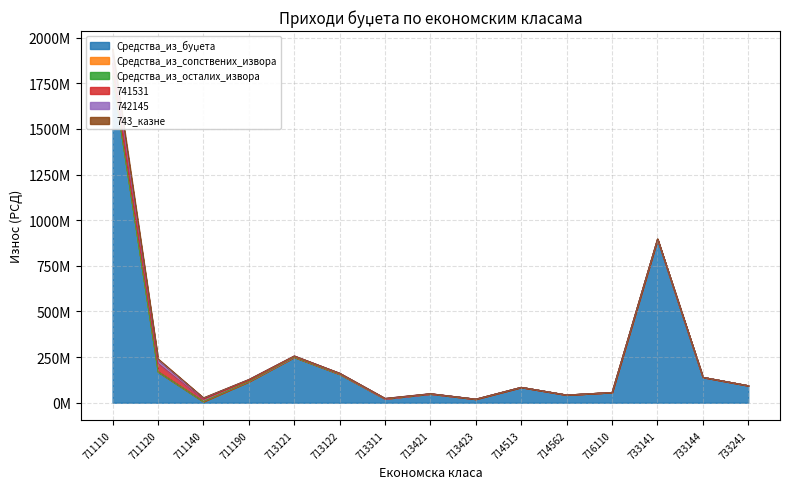

What is the total value across all series at 733241?

94000000